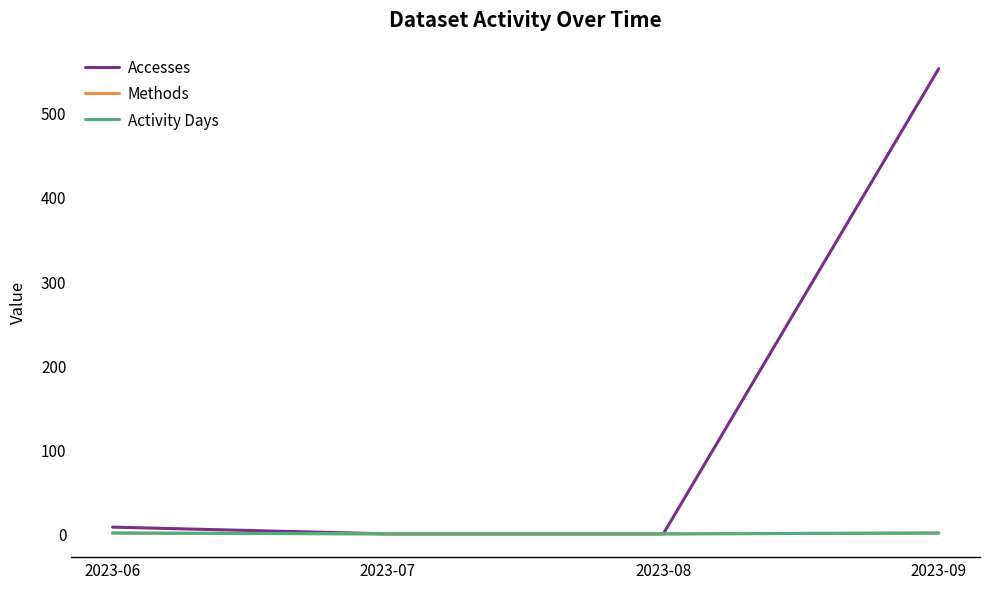

Between 2023-06 and 2023-08, which series saw the biggest shift?

Accesses